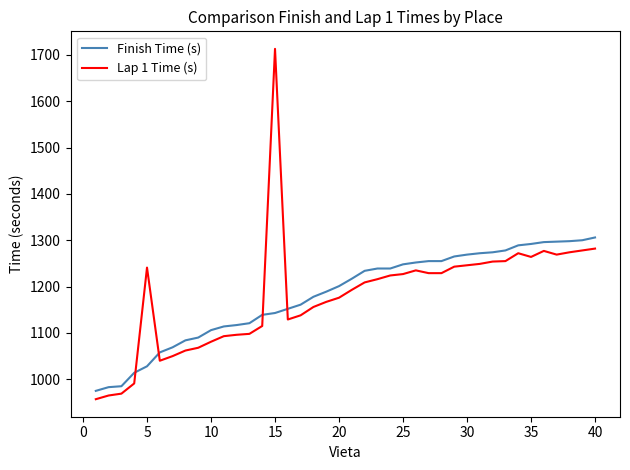

What is the lowest value of the Lap 1 Time (s) series?

957